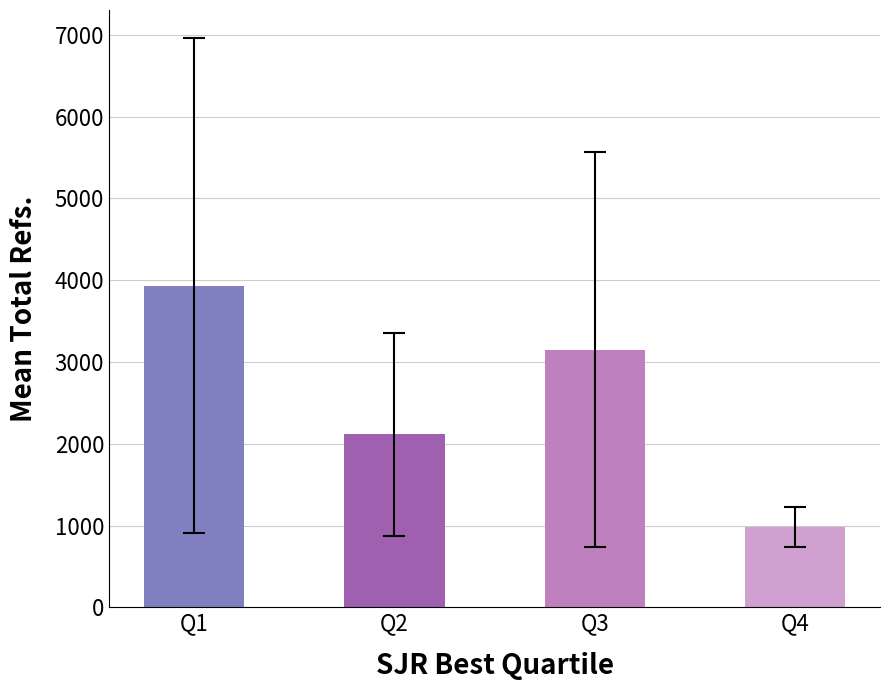

Which label corresponds to the smallest value in the chart?

Q4